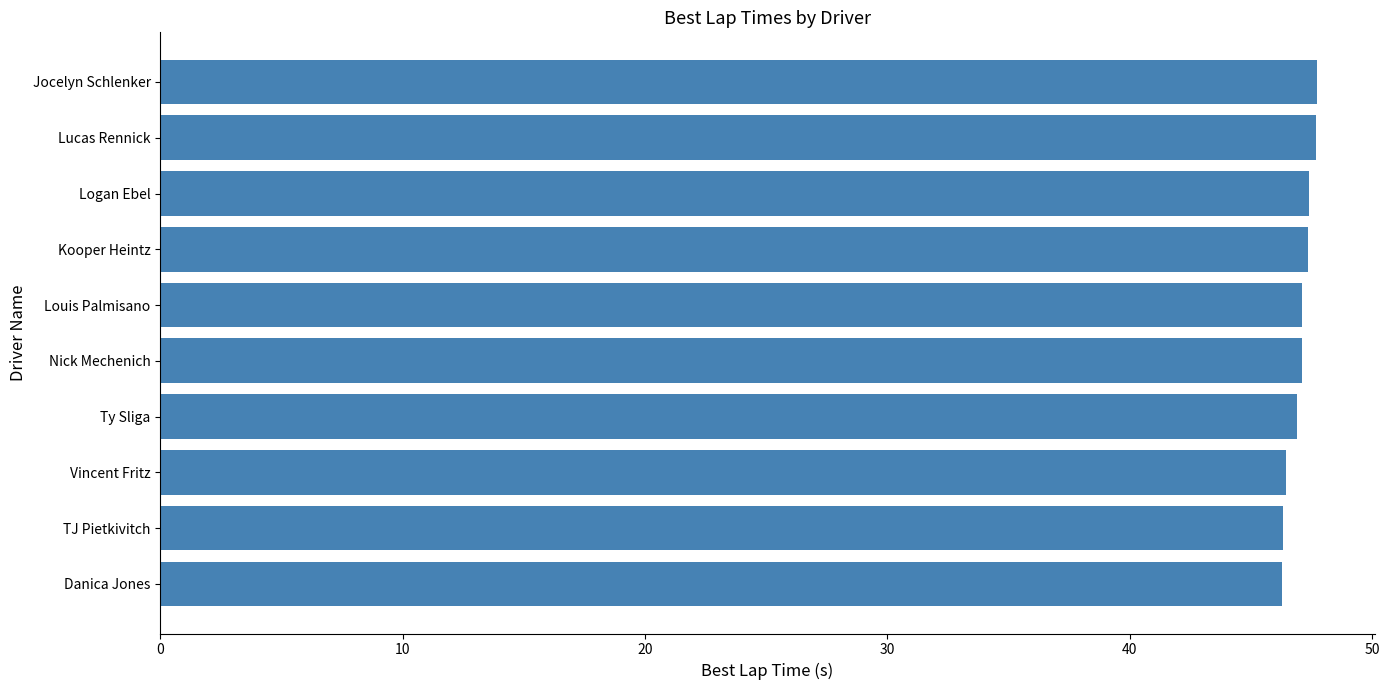

Read the value at Louis Palmisano.

47.1